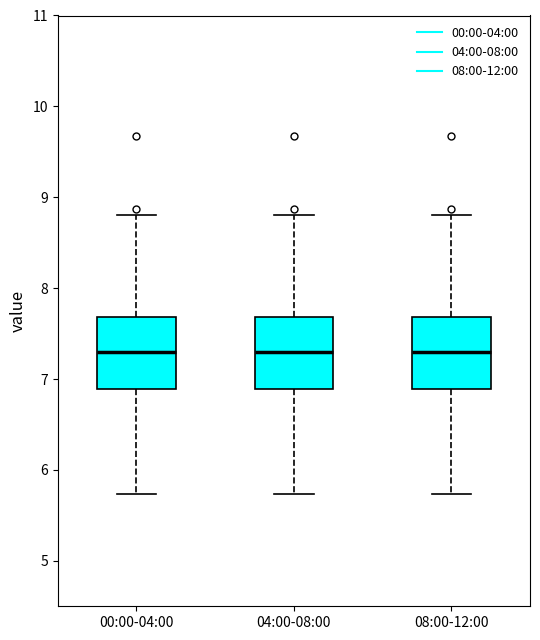

Reading left to right, transcribe this box plot: for each box, give where its median line is, the range the box spans, and where its two whiskers end, as read against the y-axis. The values are not printed on the chart, so give them approximately, as read against the axis.

00:00-04:00: median 7.3, box 6.9 to 7.7, whiskers 5.7 to 8.8
04:00-08:00: median 7.3, box 6.9 to 7.7, whiskers 5.7 to 8.8
08:00-12:00: median 7.3, box 6.9 to 7.7, whiskers 5.7 to 8.8